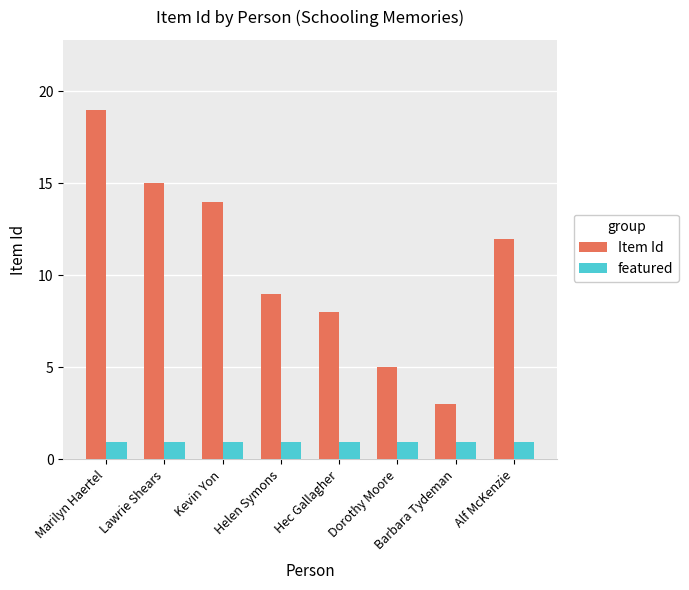

Which category has the lowest value in the Item Id series?

Barbara Tydeman